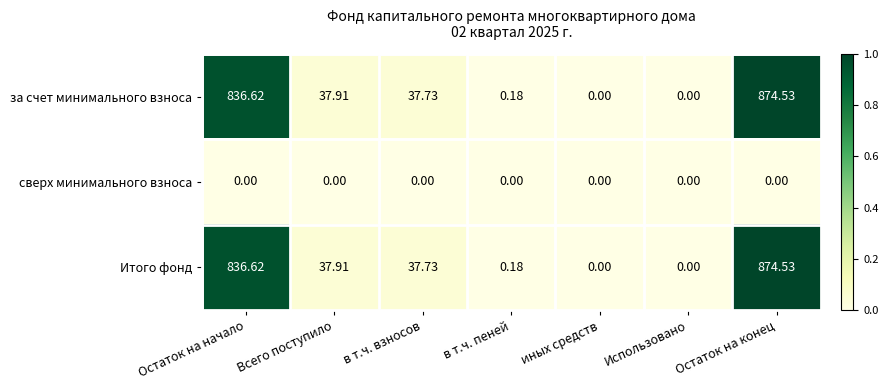

Where does the Итого фонд series first go above 37?

Остаток на начало